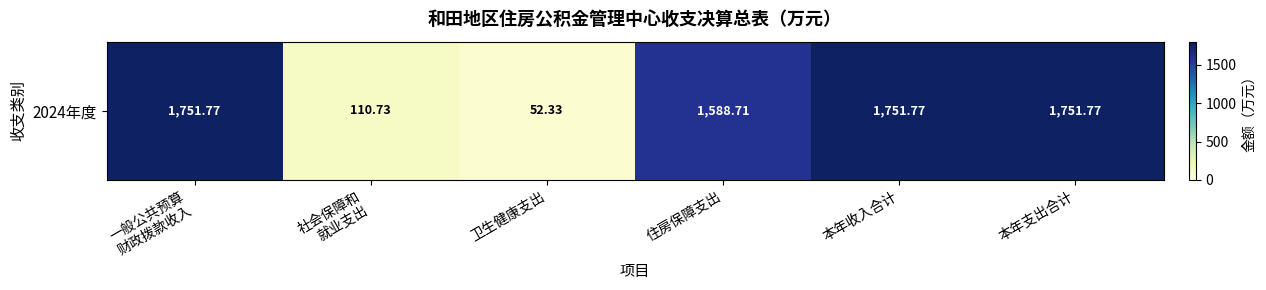

Is it true that the value at 本年支出合计 is 1751.8?

True